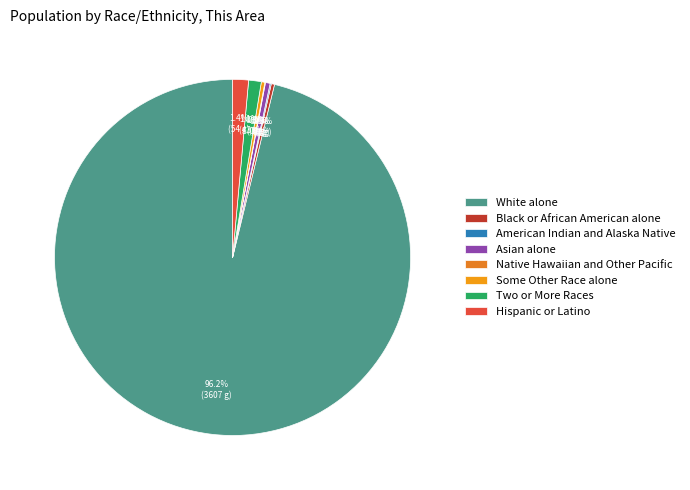

What is the change in value from Two or More Races to Hispanic or Latino?

+11